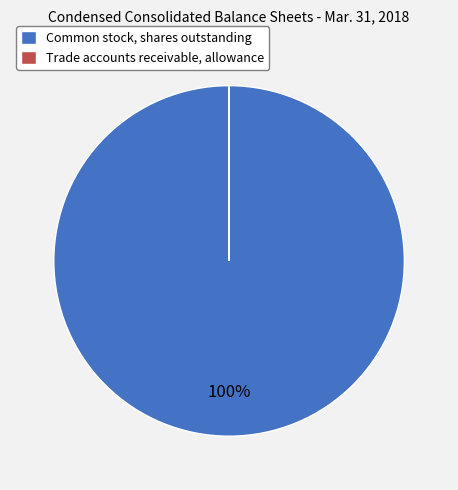

Which slice is the largest?

Common stock, shares outstanding